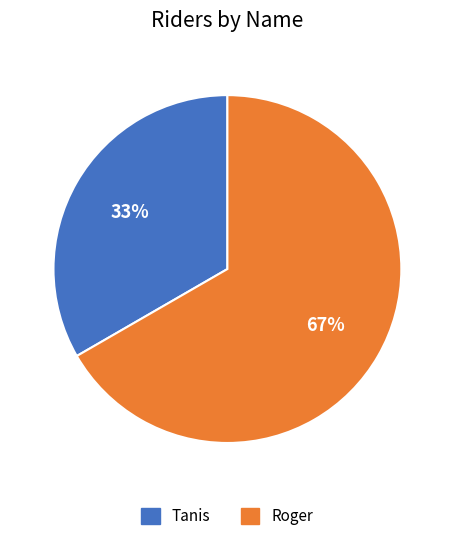

Combined, do Tanis and Roger account for over 50%?

Yes